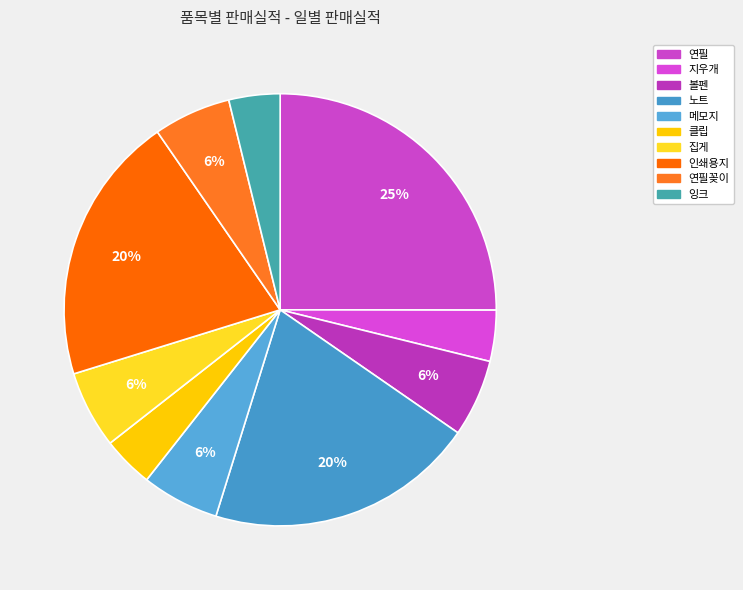

Do 잉크 and 메모지 together represent more than half of the pie?

No